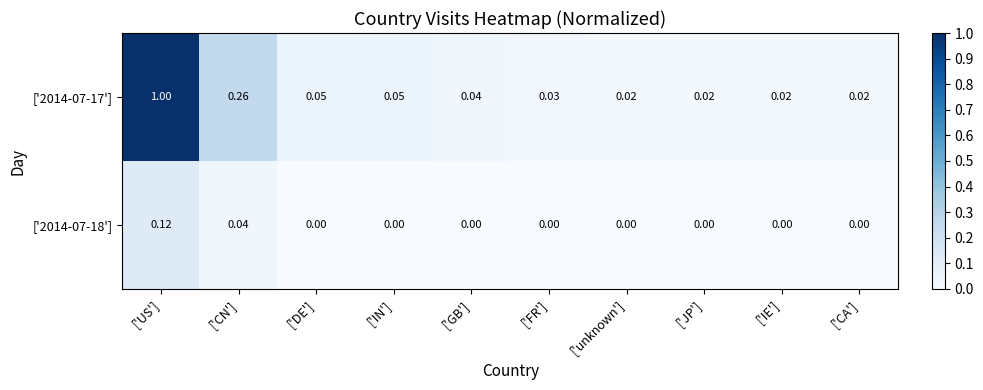

Rank the series by their maximum value, from highest to lowest.

['2014-07-17'], ['2014-07-18']